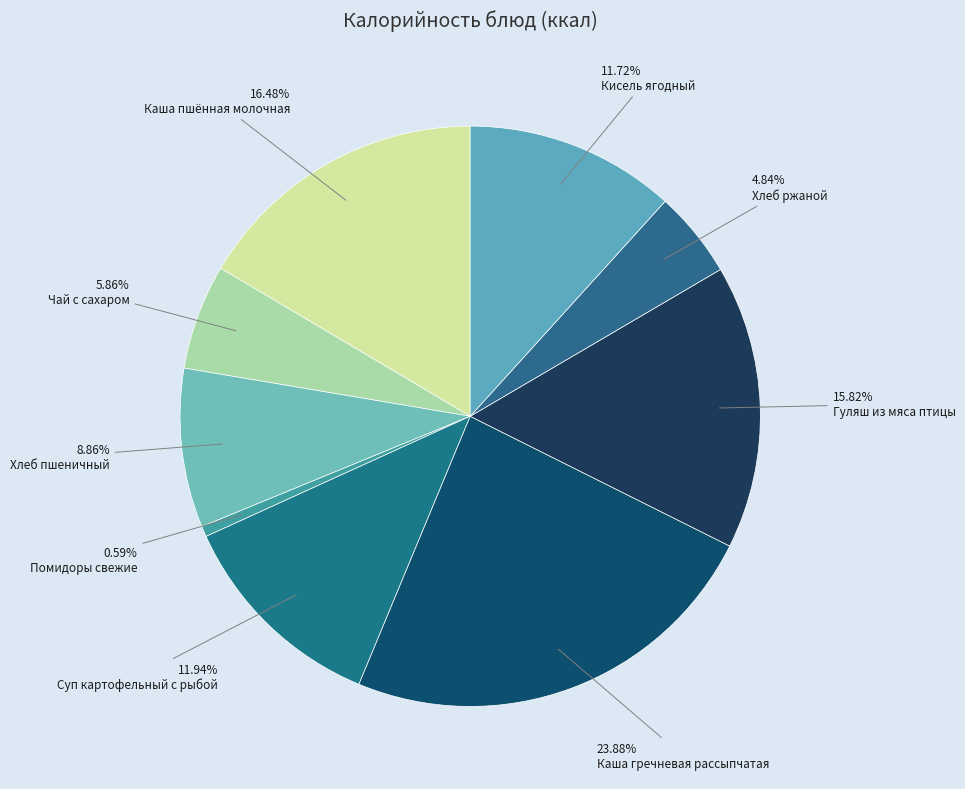

Count the number of slices in the pie.

9